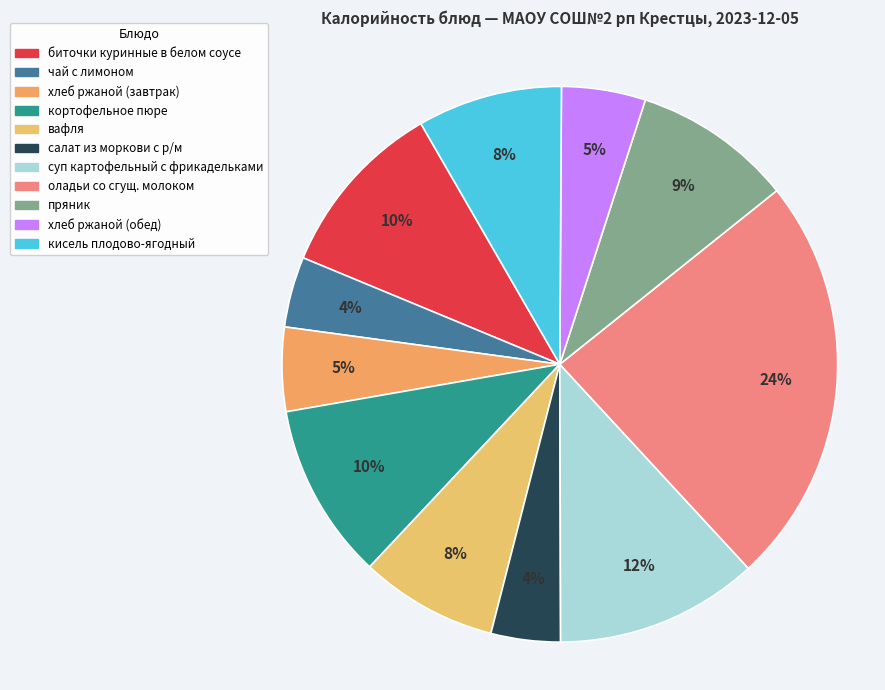

What is the total percentage of вафля and хлеб ржаной (завтрак)?

12.9%